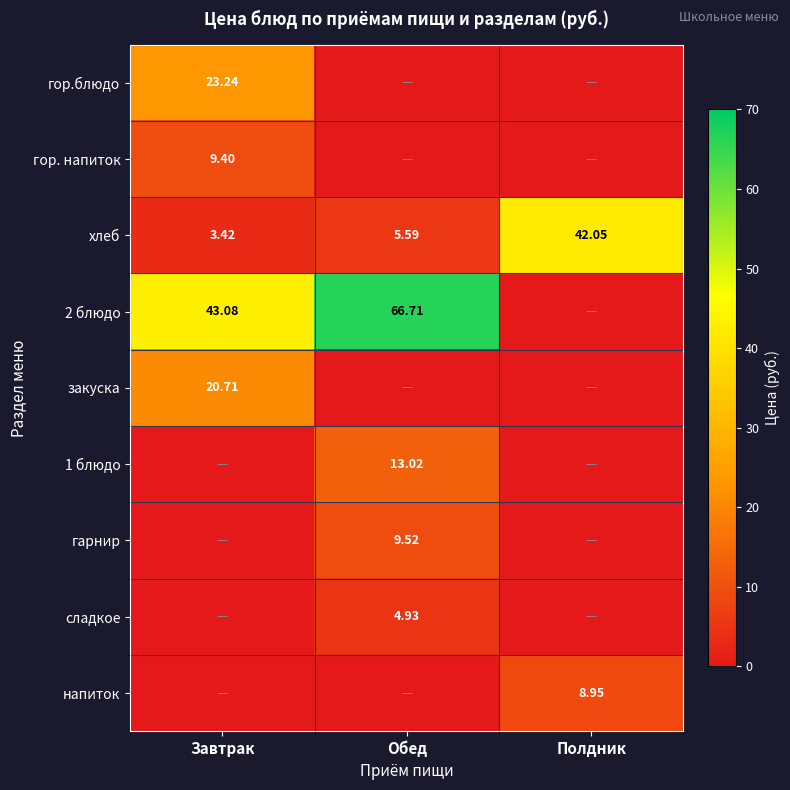

Is the value of хлеб at Обед greater than the value of 2 блюдо at Обед?

No